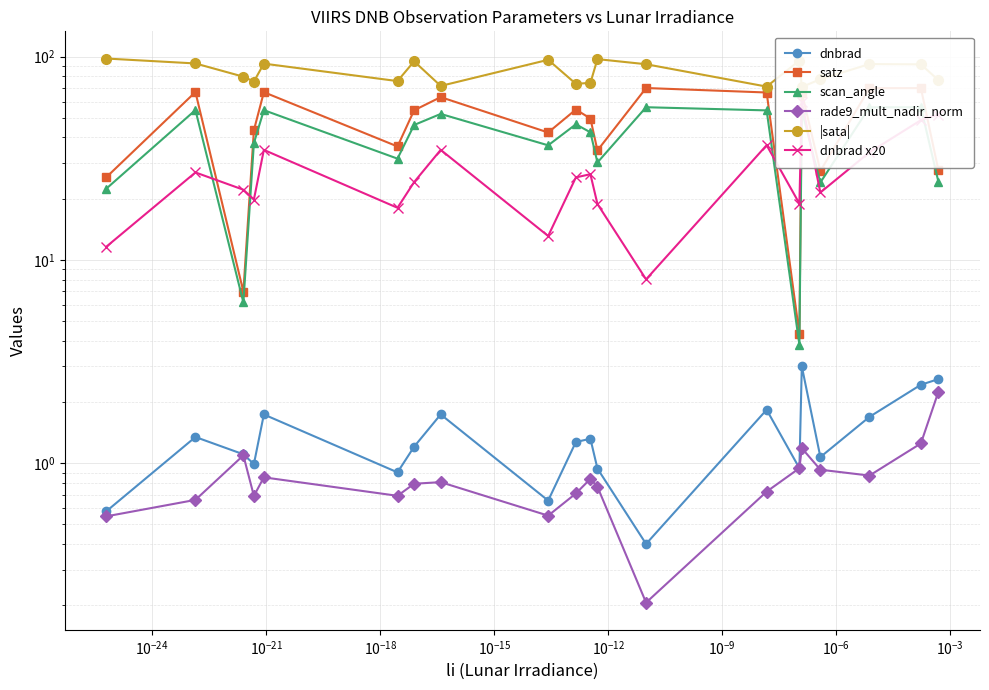

Which series has the largest total across all categories?

|sata|